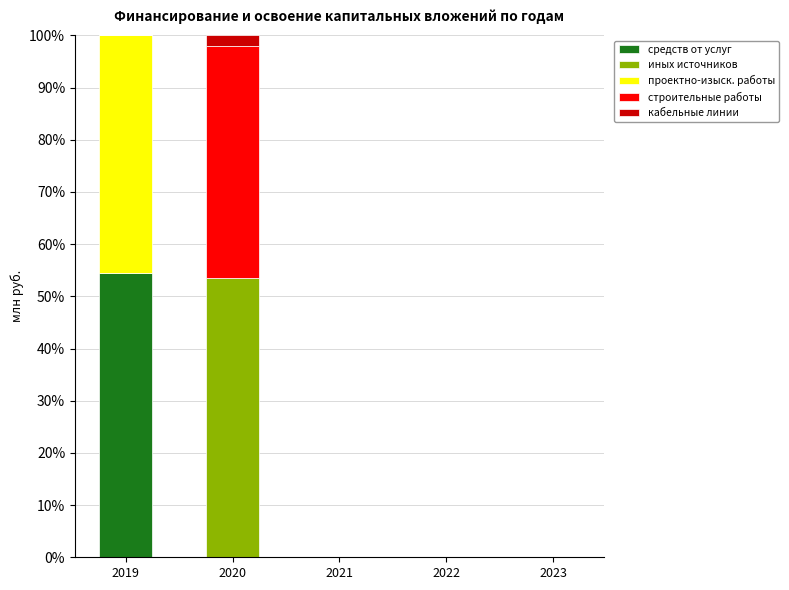

Does the chart contain stacked bars?

Yes